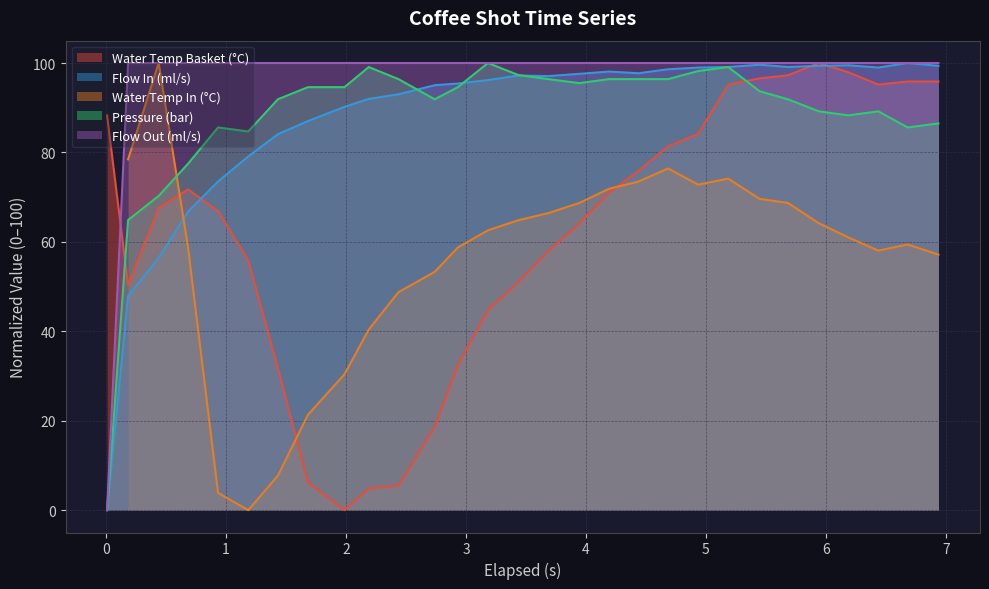

Which series has the largest range (max minus min)?

water_temperature_basket